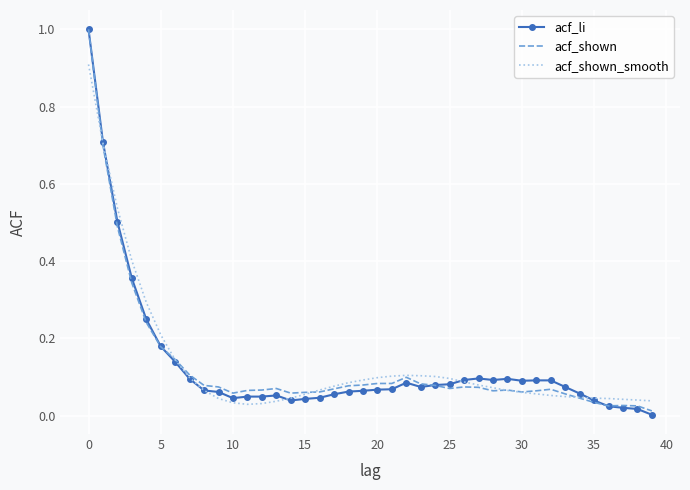

What is the highest value of the acf_shown series?

1.0